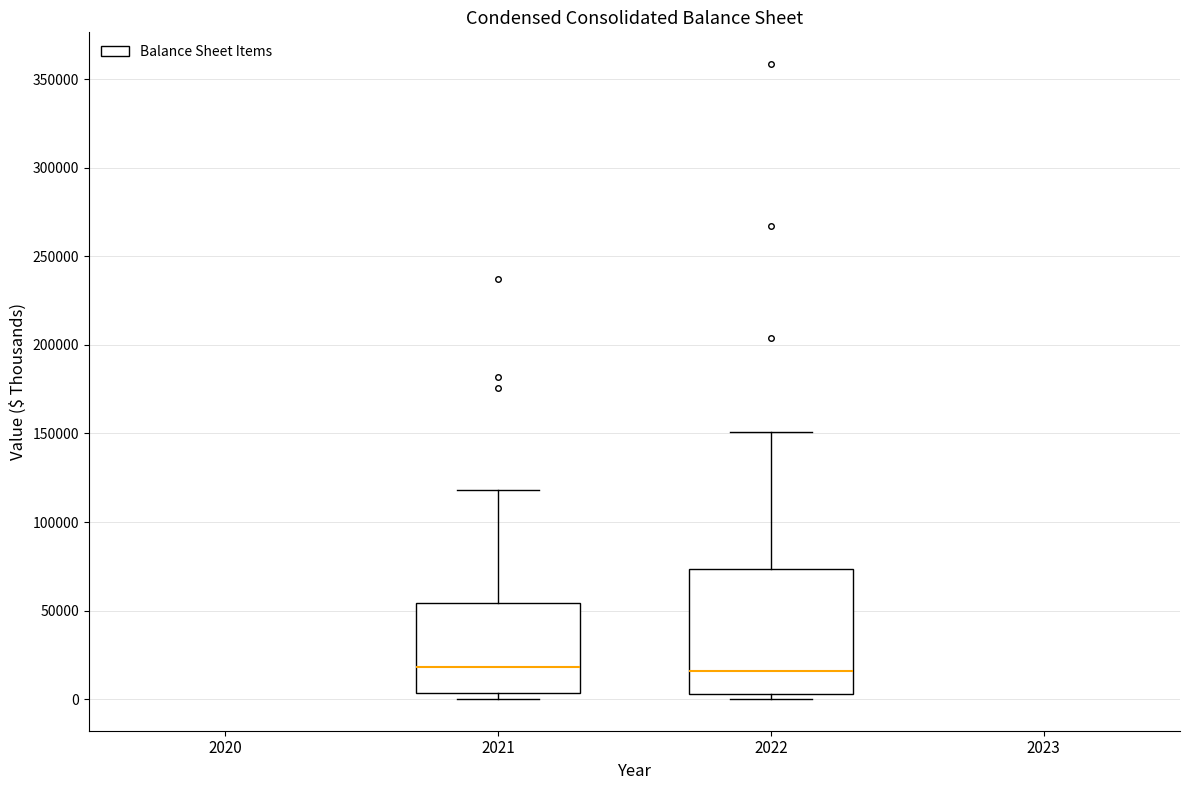

Reading left to right, transcribe this box plot: for each box, give where its median line is, the range the box spans, and where its two whiskers end, as read against the y-axis. The values are not printed on the chart, so give them approximately, as read against the axis.

2021: median 20000, box 5000 to 55000, whiskers 0 to 120000
2022: median 15000, box 5000 to 75000, whiskers 0 to 150000